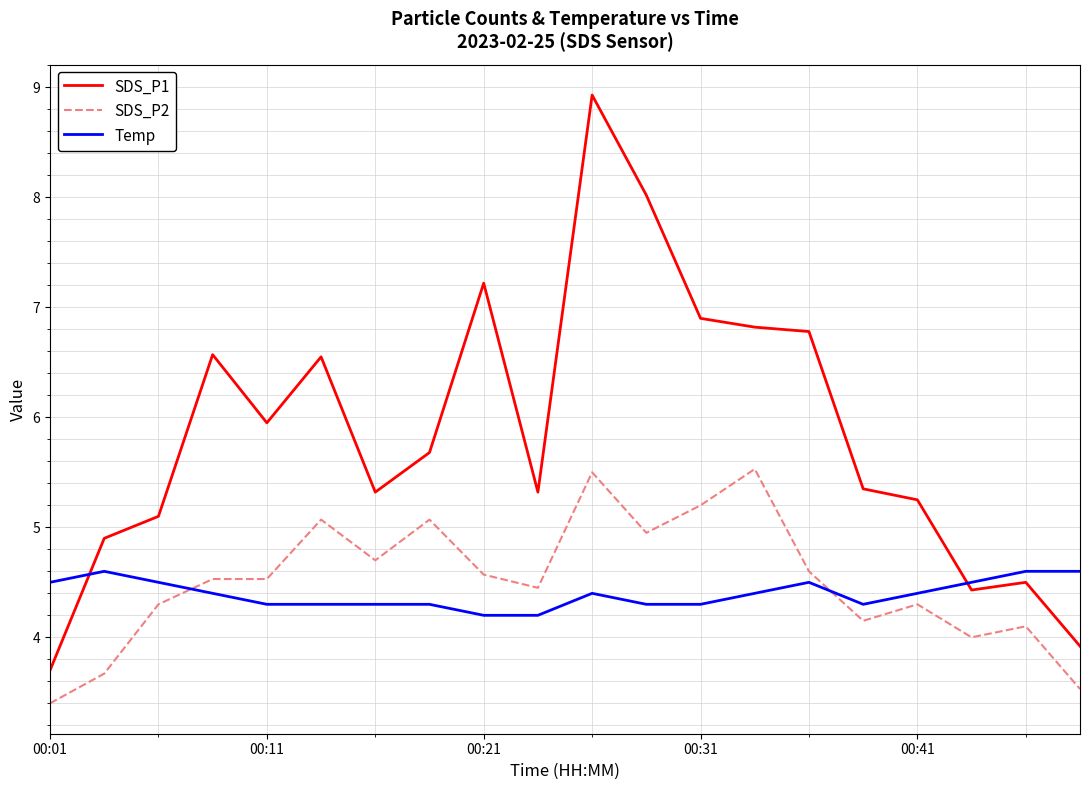

What is the maximum value for SDS_P2?

5.5